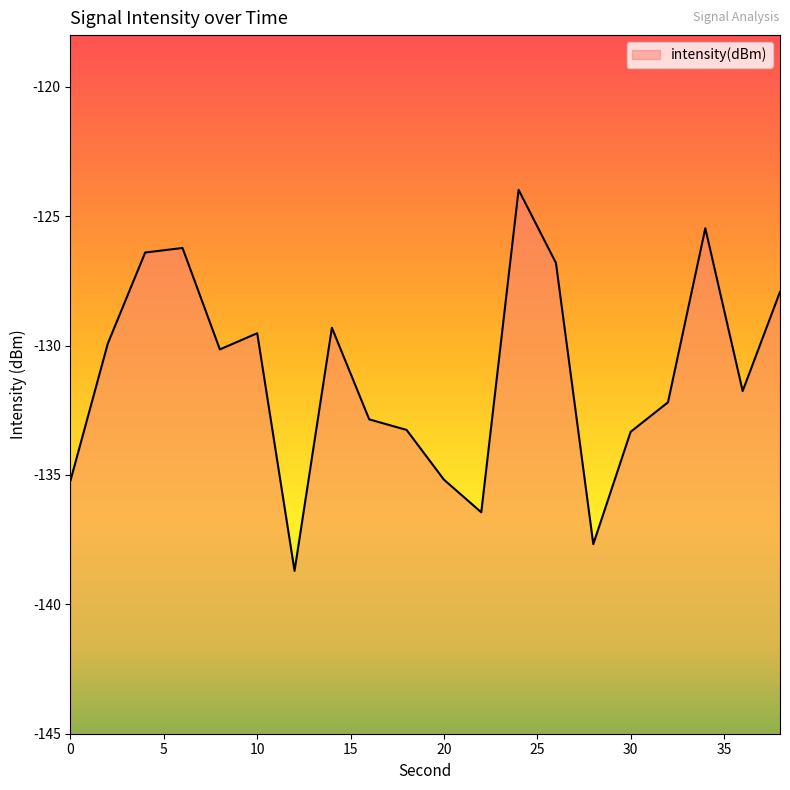

What is the approximate value at 10?

-129.5